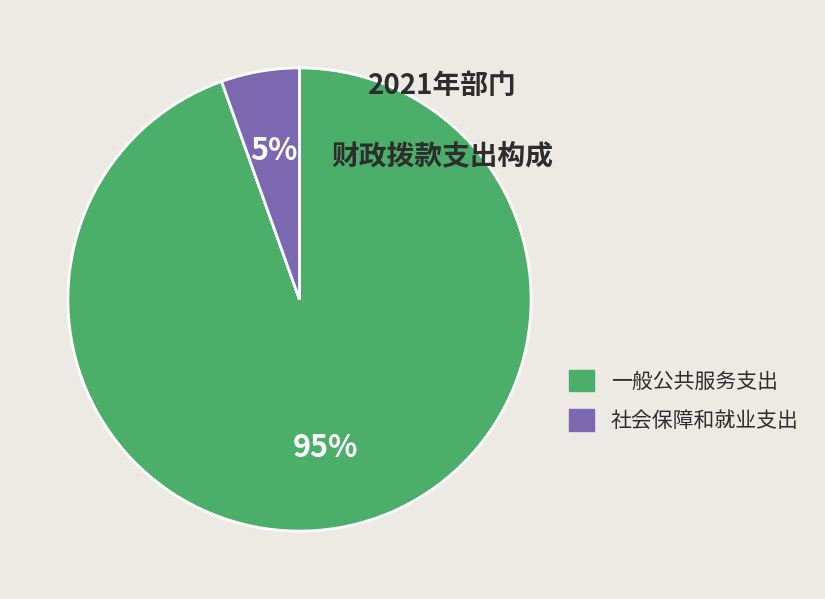

Between 一般公共服务支出 and 社会保障和就业支出, which is larger?

一般公共服务支出